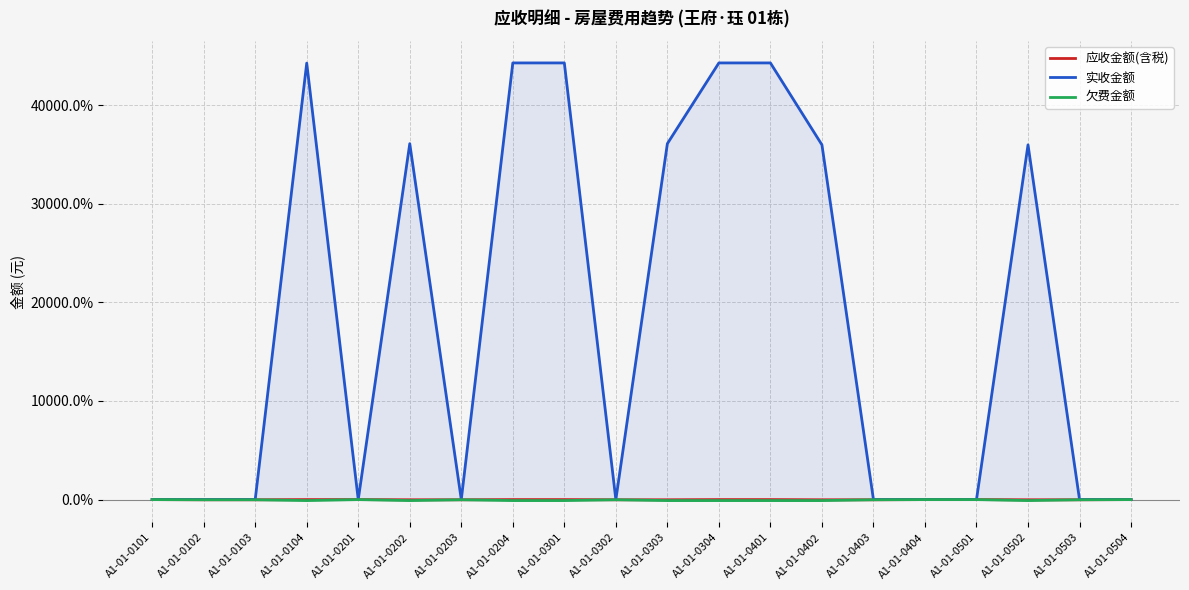

How many negative values does the 欠费金额 series have?

15